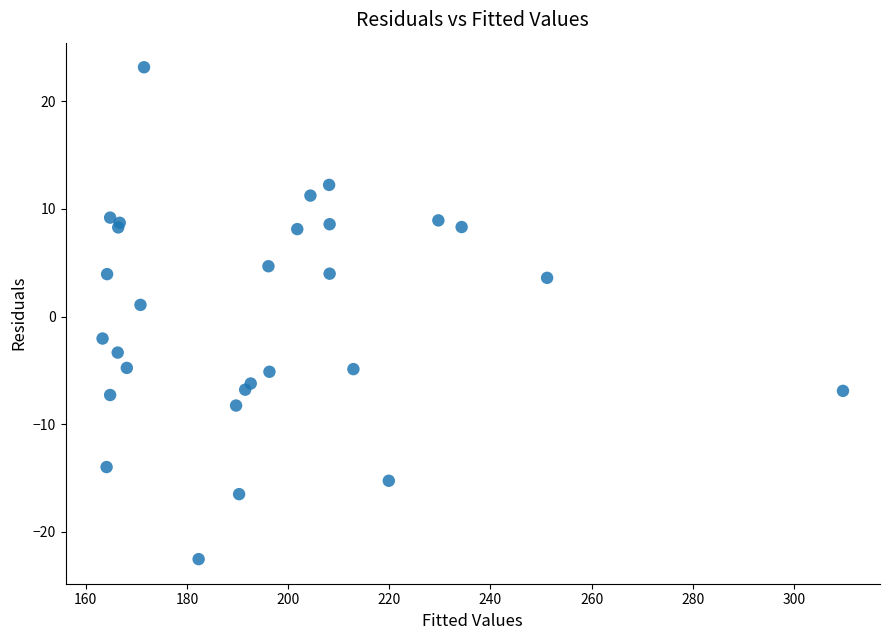

What Y value in the scatter plot is closest to 0?

1.1